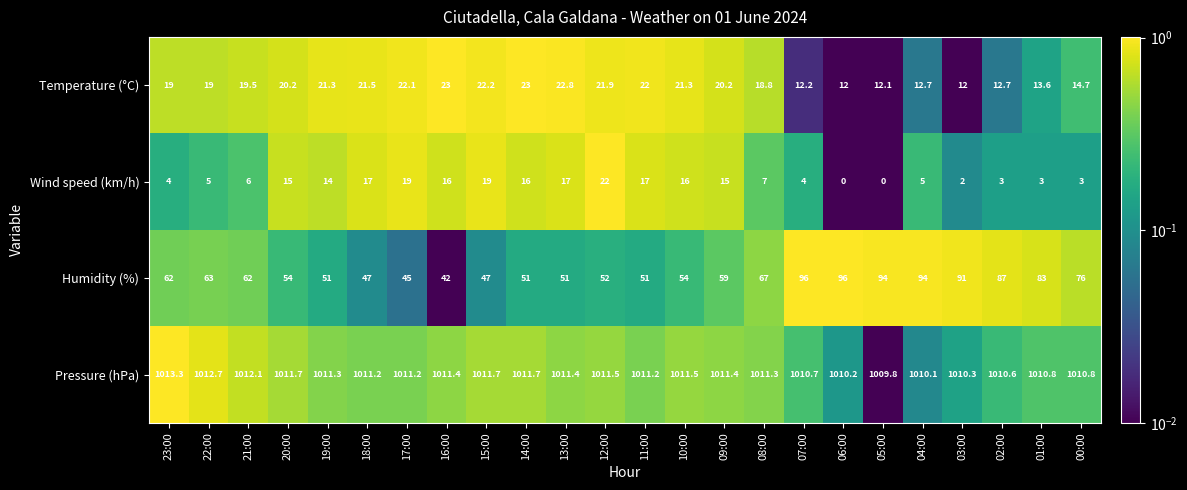

The value of Humidity (%) at 21:00 is 33.3. True or false?

False